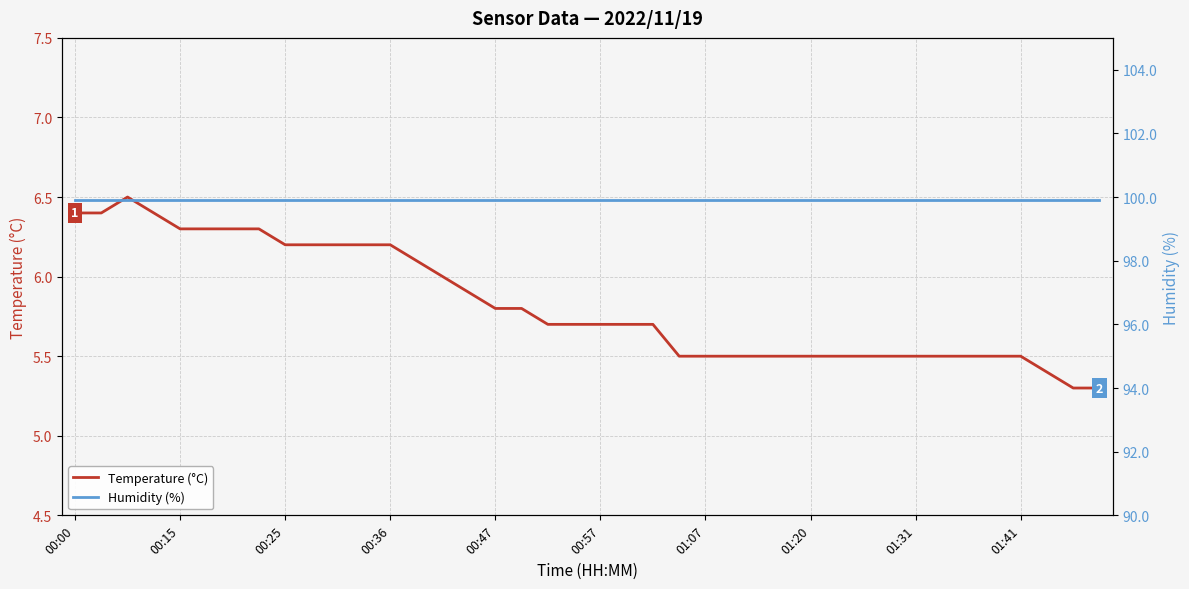

The value of Temperature (°C) at 00:47 is 9.6. True or false?

False